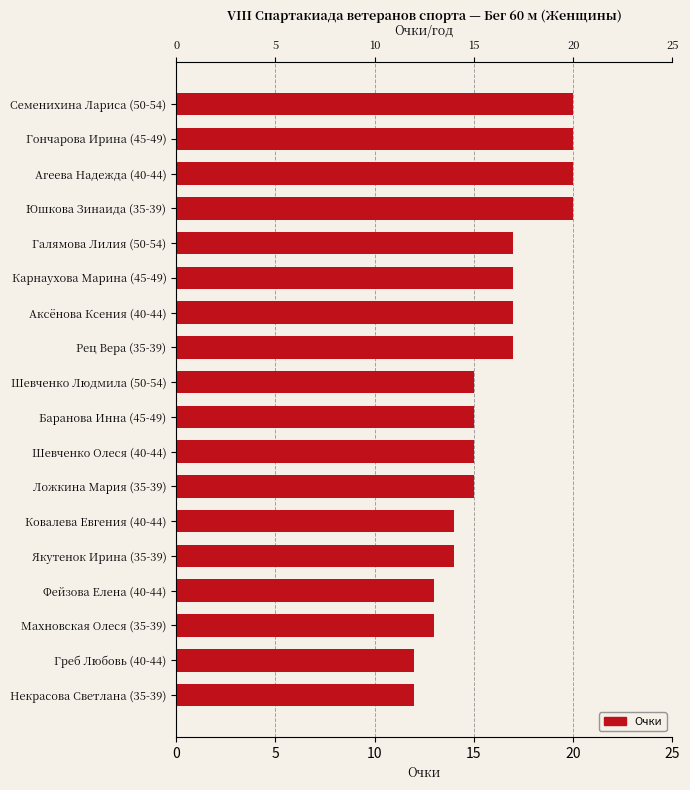

What is the difference between the second highest and minimum values?

8